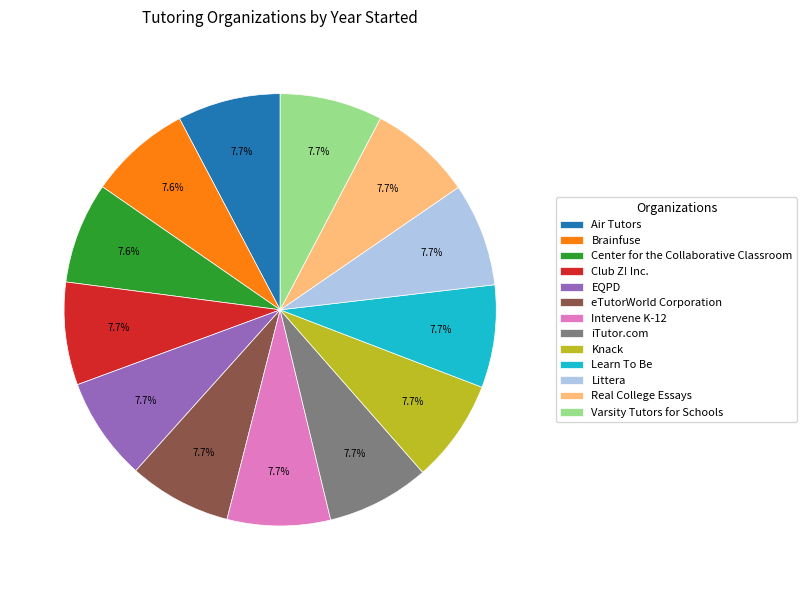

Count the number of slices in the pie.

13